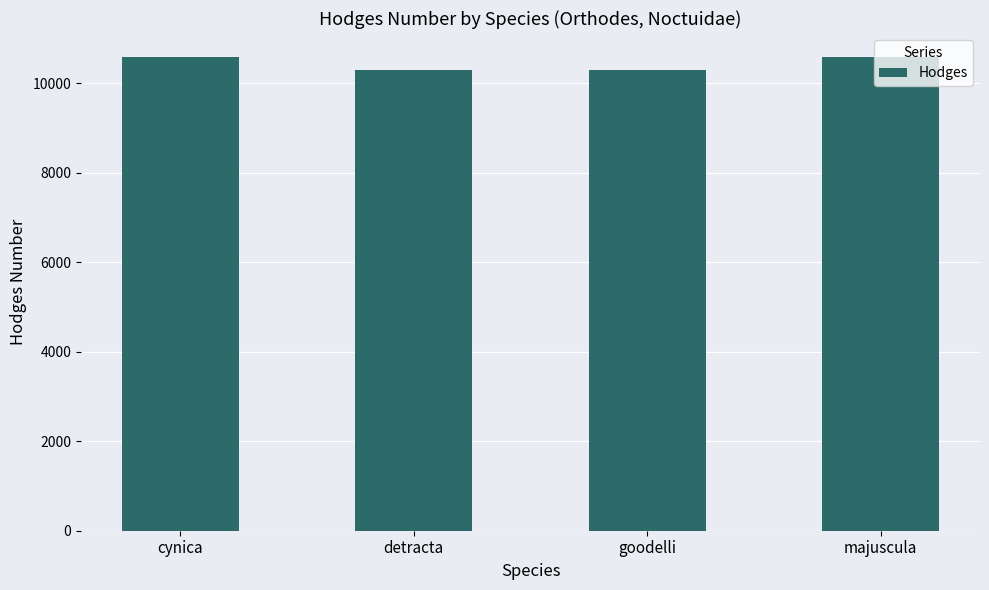

What is the sum of all values?

41749